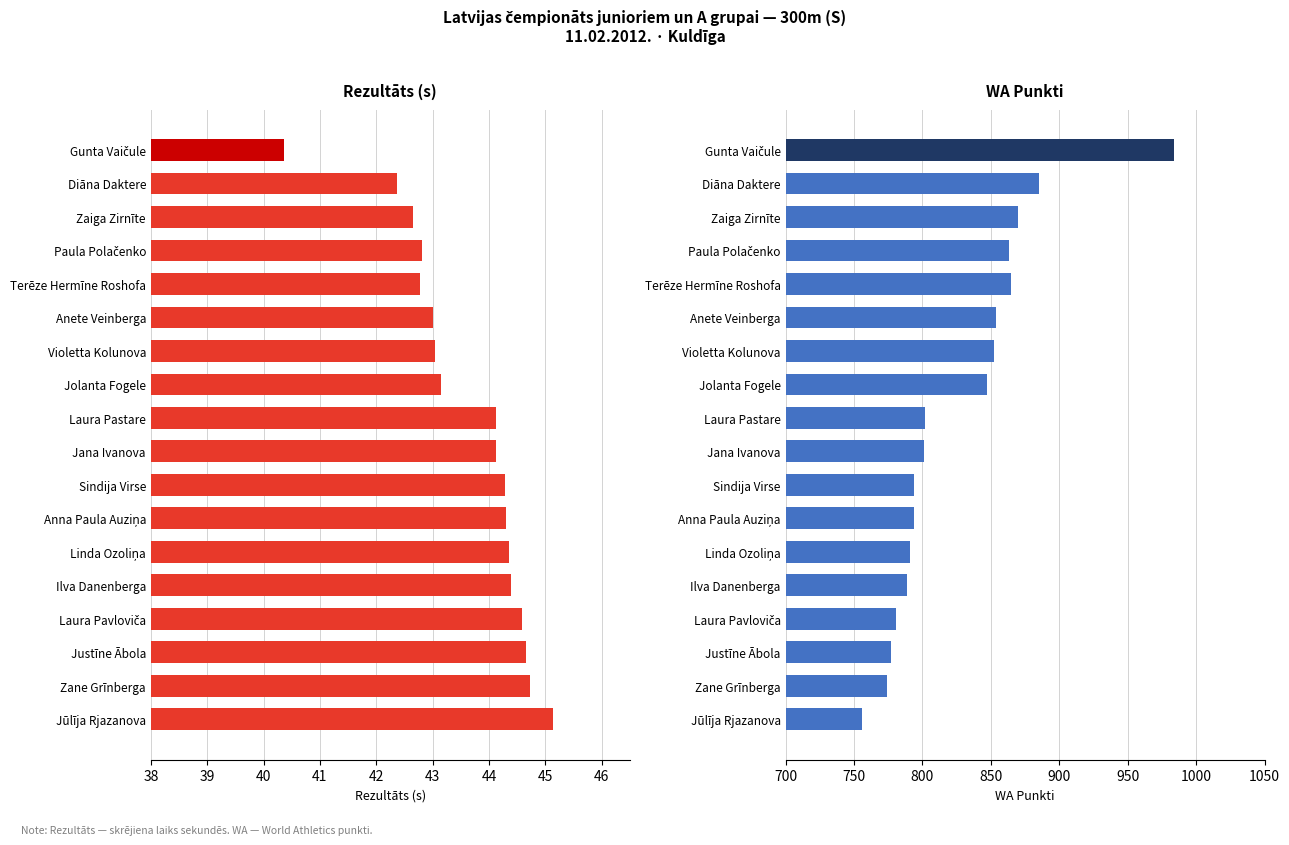

What is the difference between the second highest and minimum values in the Rezultāts (s) series?

4.4